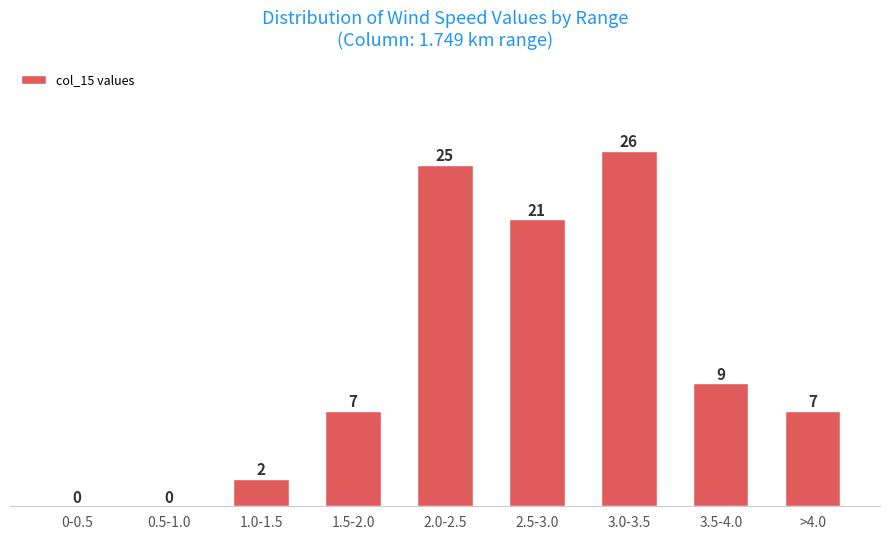

Reading right to left, what are all the values shown in this chart?

>4.0=7	3.5-4.0=9	3.0-3.5=26	2.5-3.0=21	2.0-2.5=25	1.5-2.0=7	1.0-1.5=2	0.5-1.0=0	0-0.5=0